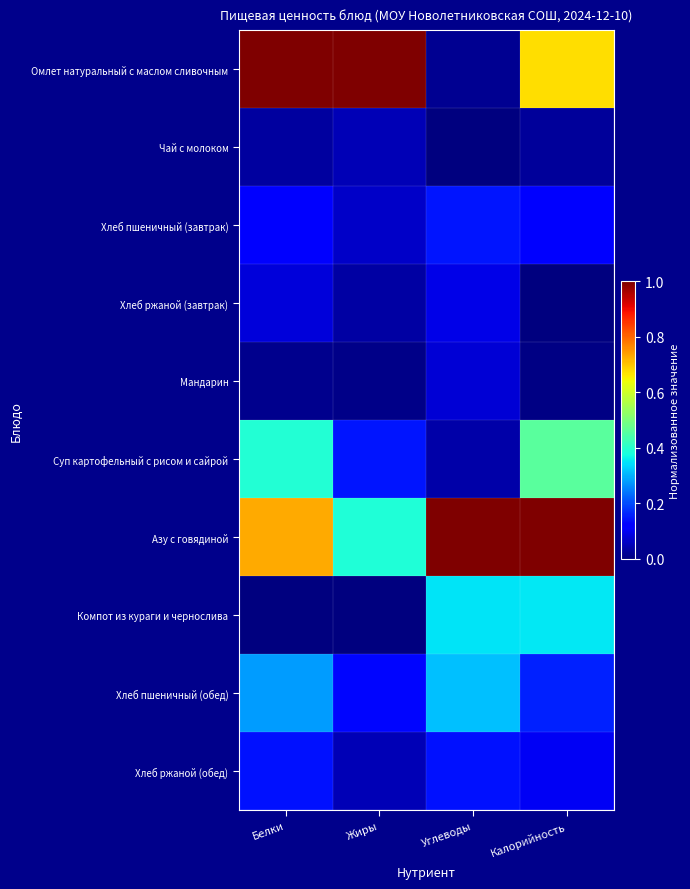

At Углеводы, list the series in order from smallest to largest.

Чай с молоком, Омлет натуральный с маслом сливочным, Суп картофельный с рисом и сайрой, Мандарин, Хлеб ржаной (завтрак), Хлеб ржаной (обед), Хлеб пшеничный (завтрак), Хлеб пшеничный (обед), Компот из кураги и чернослива, Азу с говядиной